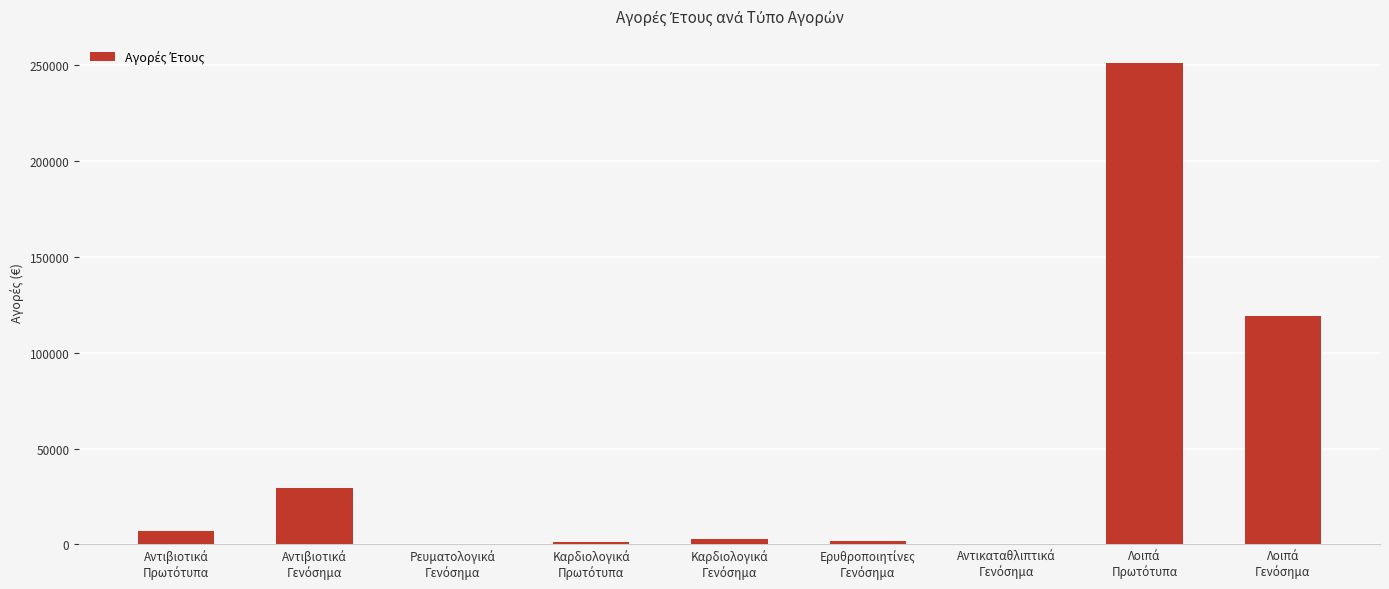

What is the maximum value shown in the chart?

251071.4